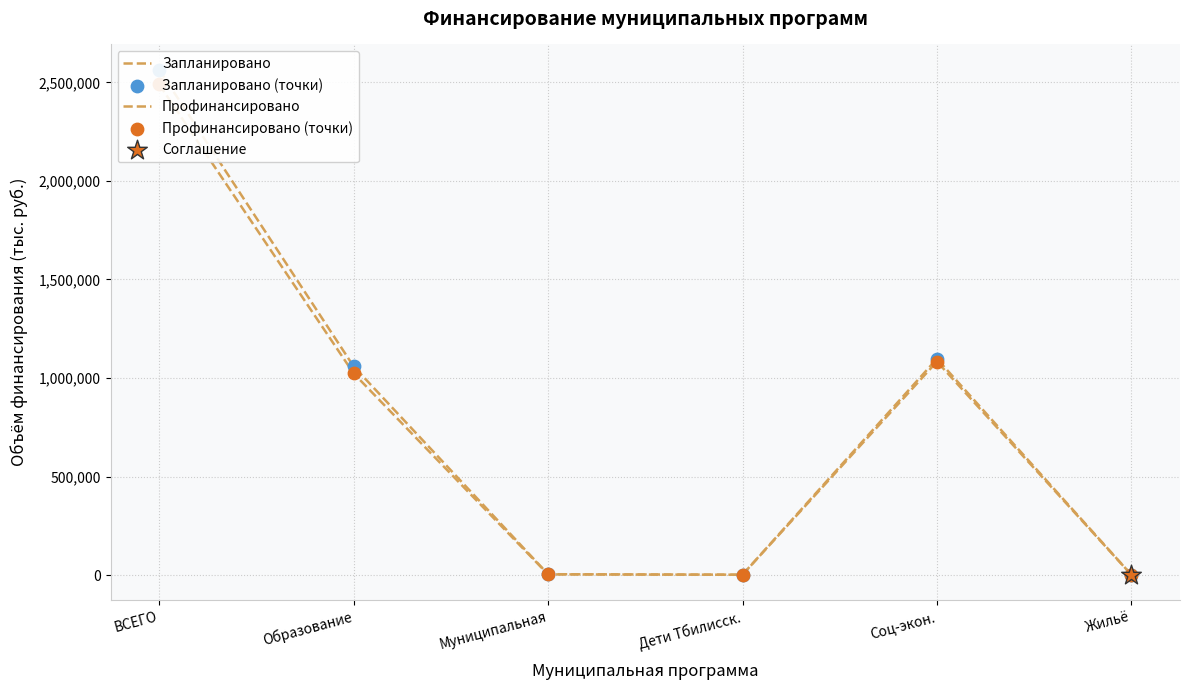

What are all the series names shown in the legend?

Запланировано, Профинансировано, Запланировано (точки), Профинансировано (точки)